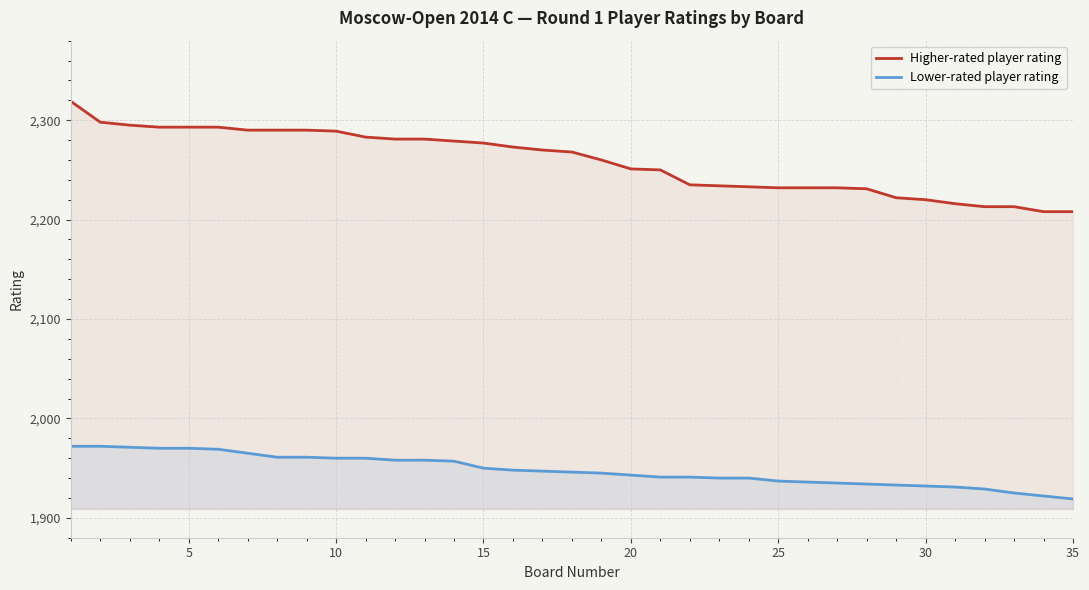

List the series in order of their peak value, highest first.

Higher-rated player rating, Lower-rated player rating